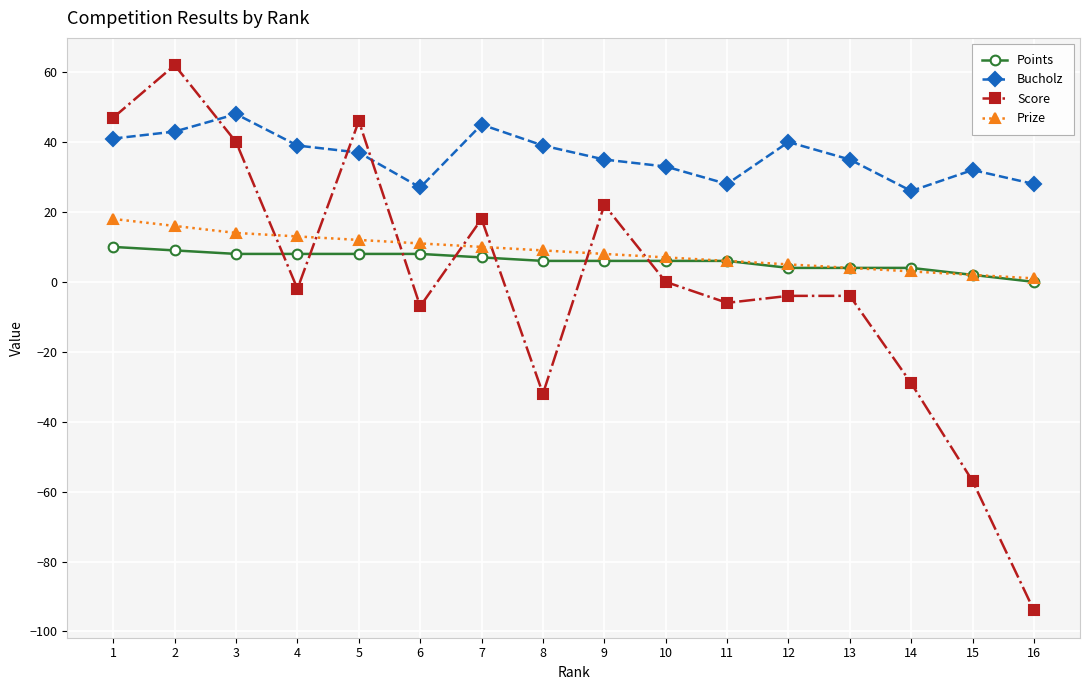

Where is the first local minimum for Bucholz?

6